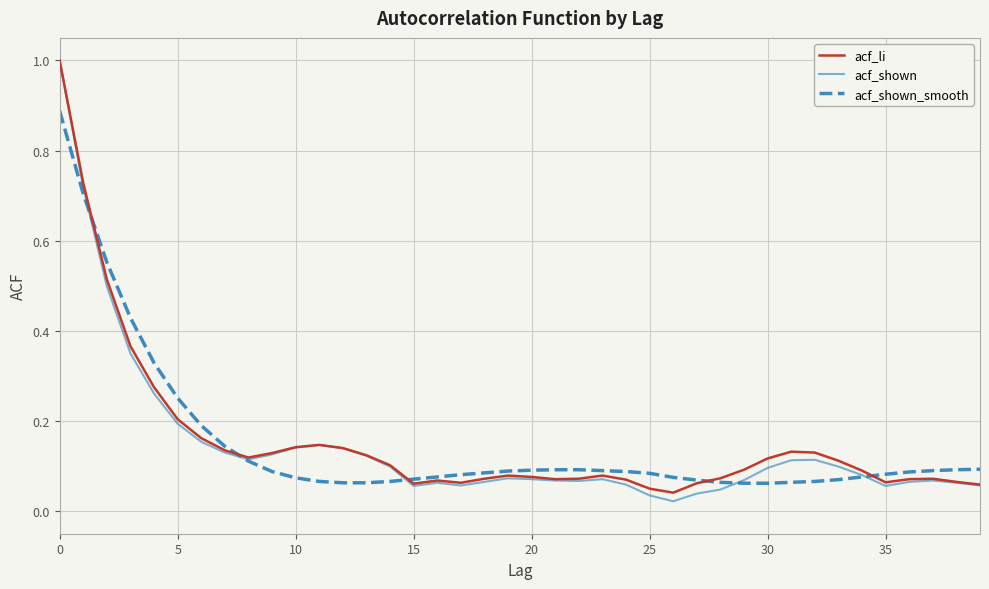

Which series has the widest spread of values?

acf_shown